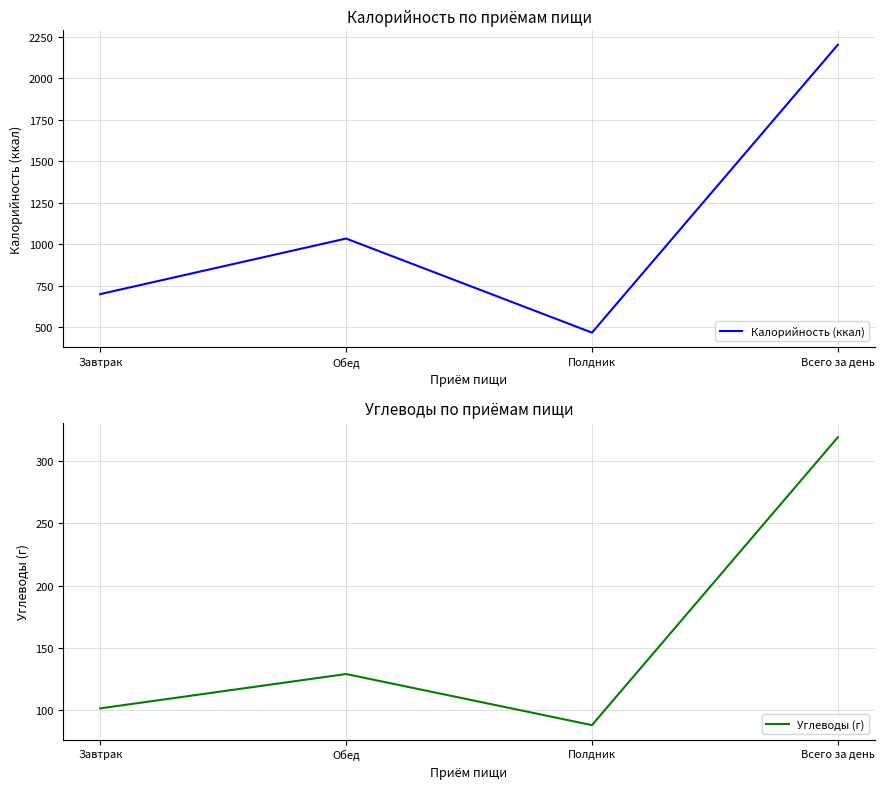

What is the highest value of the Калорийность (ккал) series?

2203